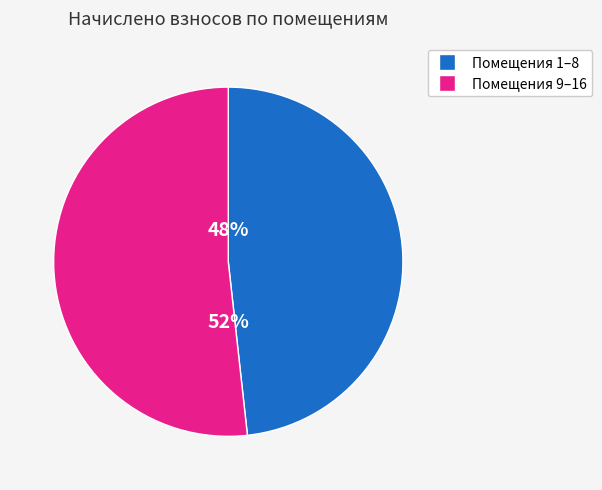

Does any single category account for the majority?

Yes